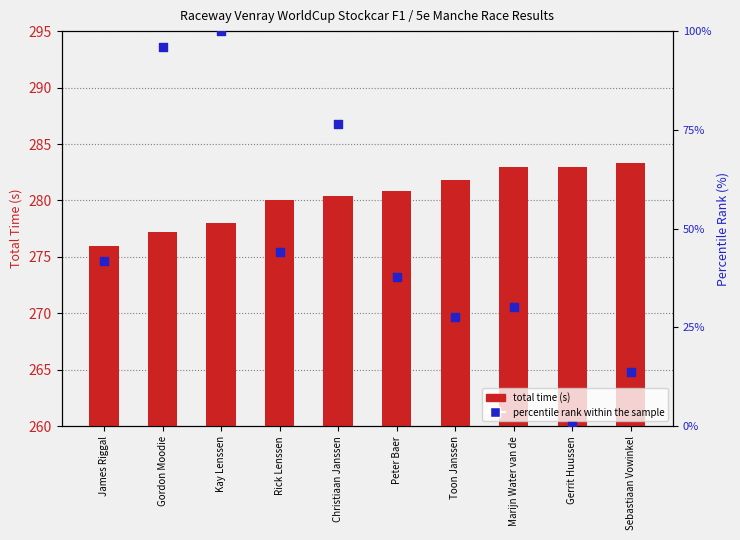

What are all the series names shown in the legend?

total time (s), percentile rank within the sample